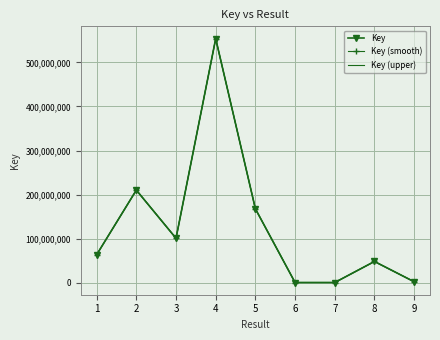

What is the maximum value shown in the chart?

554426332.6